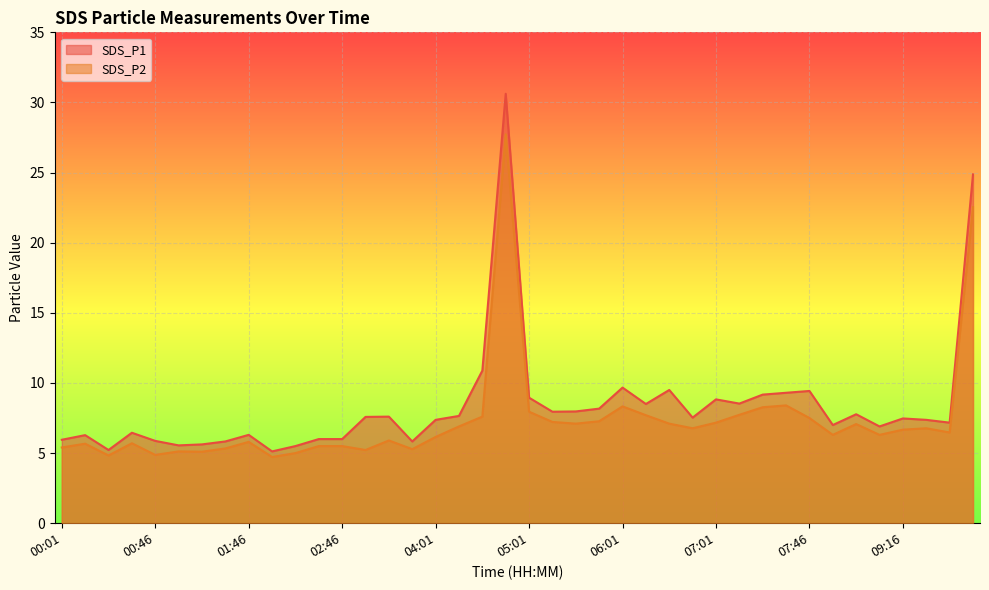

How many lines are shown in the chart?

2